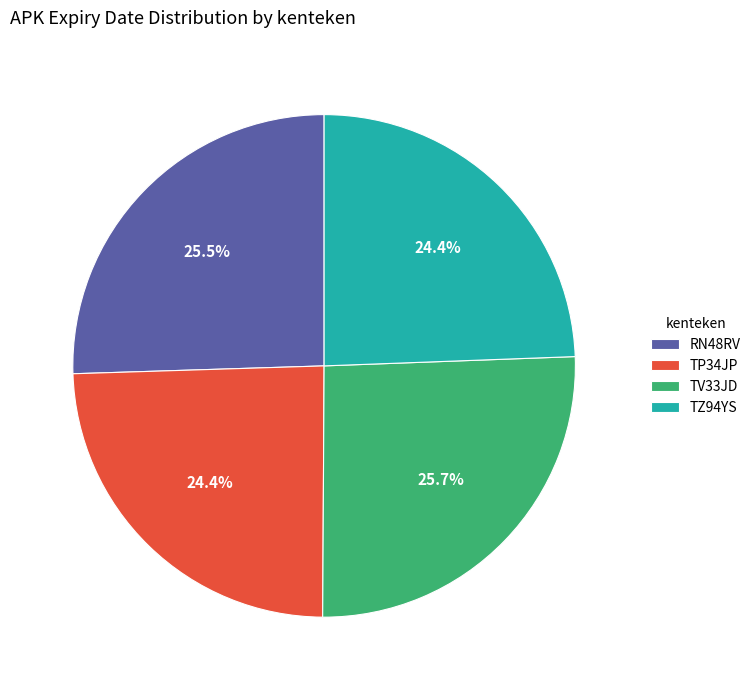

Is there any slice that represents more than half of the pie?

No